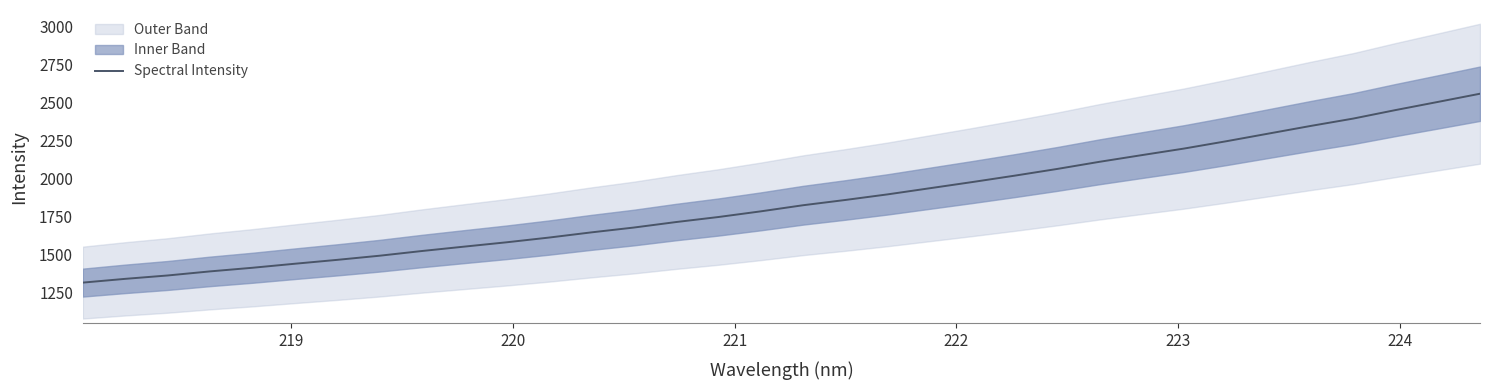

Does the chart display data point markers on the line(s)?

No